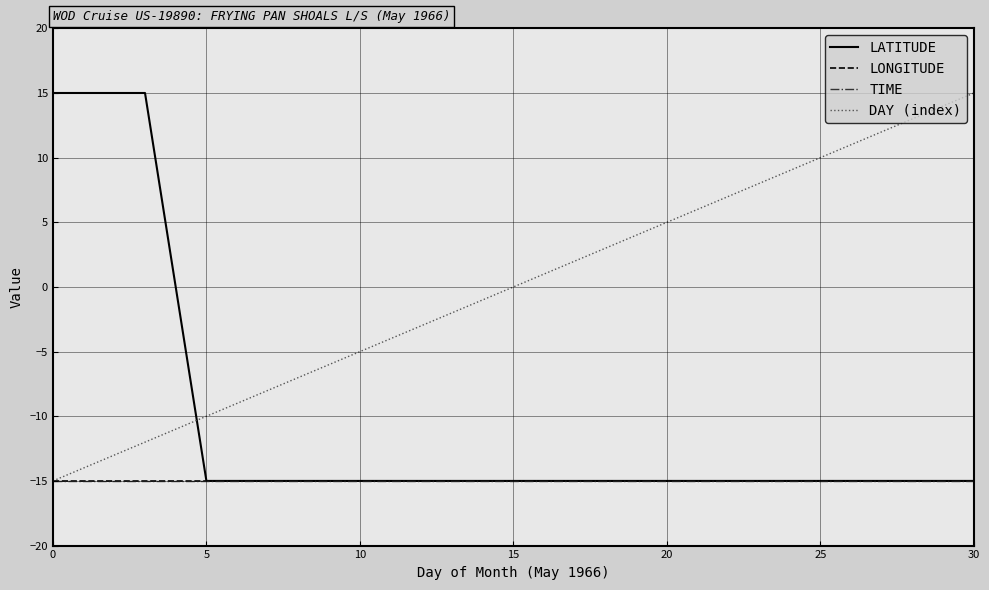

Is this an area chart (filled region under the line)?

No